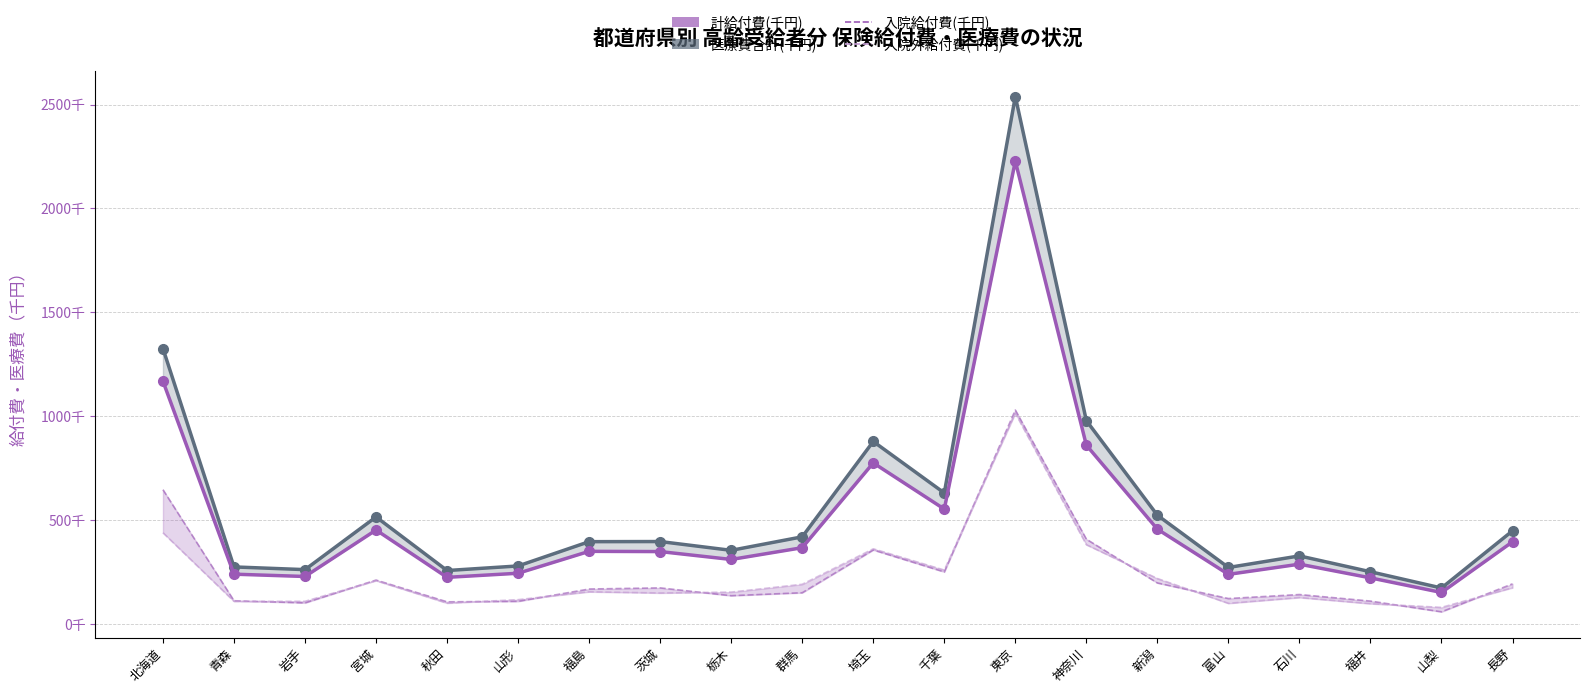

Rank the series at 千葉 from lowest to highest value.

入院給付費(千円), 入院外給付費(千円), 計給付費(千円), 医療費合計(千円)